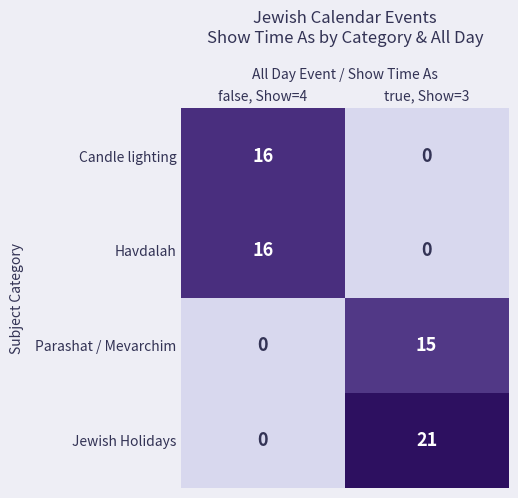

Which series has the largest range (max minus min)?

Jewish Holidays